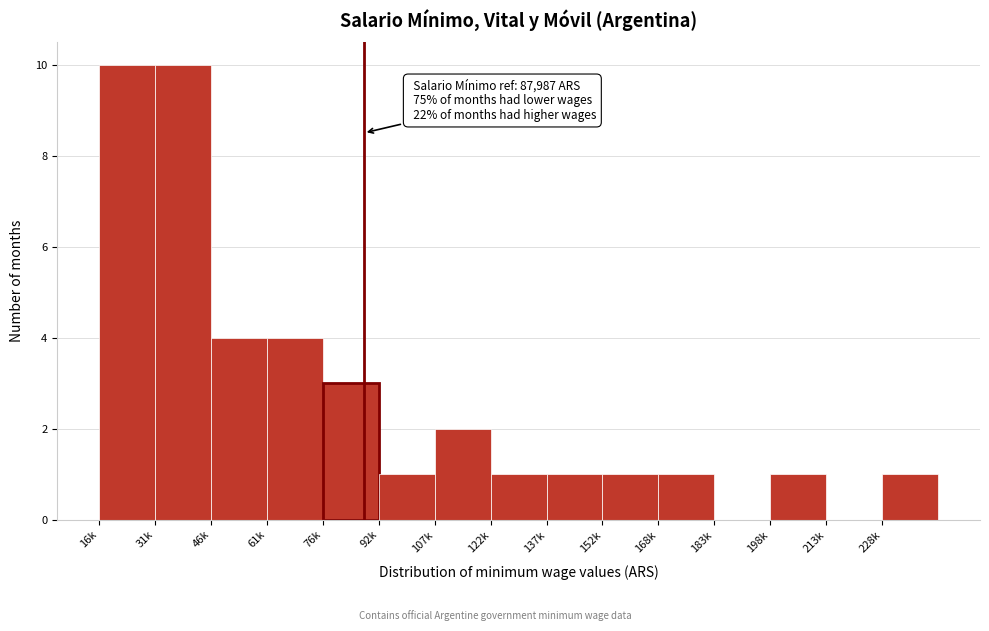

Reading left to right, list all the values displayed in this chart.

16k=10	31k=10	46k=4	61k=4	76k=3	92k=1	107k=2	122k=1	137k=1	152k=1	168k=1	183k=0	198k=1	213k=0	228k=1